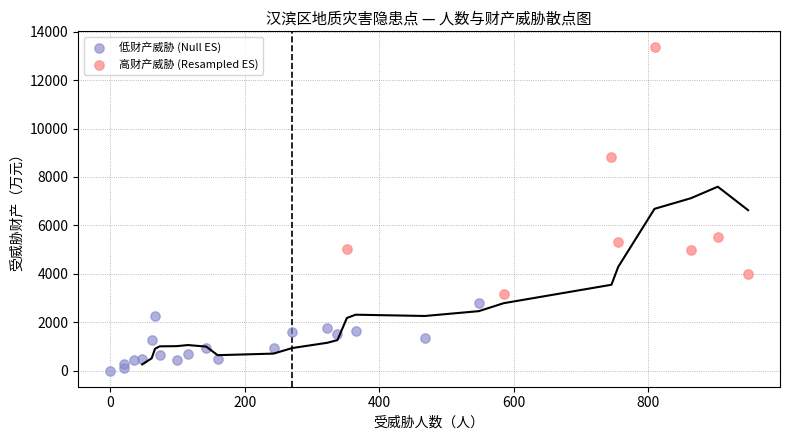

Which series reaches the maximum Y coordinate?

高财产威胁 (Resampled ES)